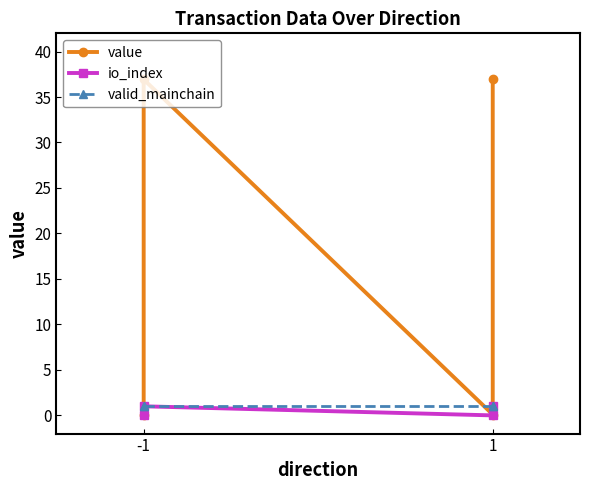

Does the chart have visible grid lines?

No